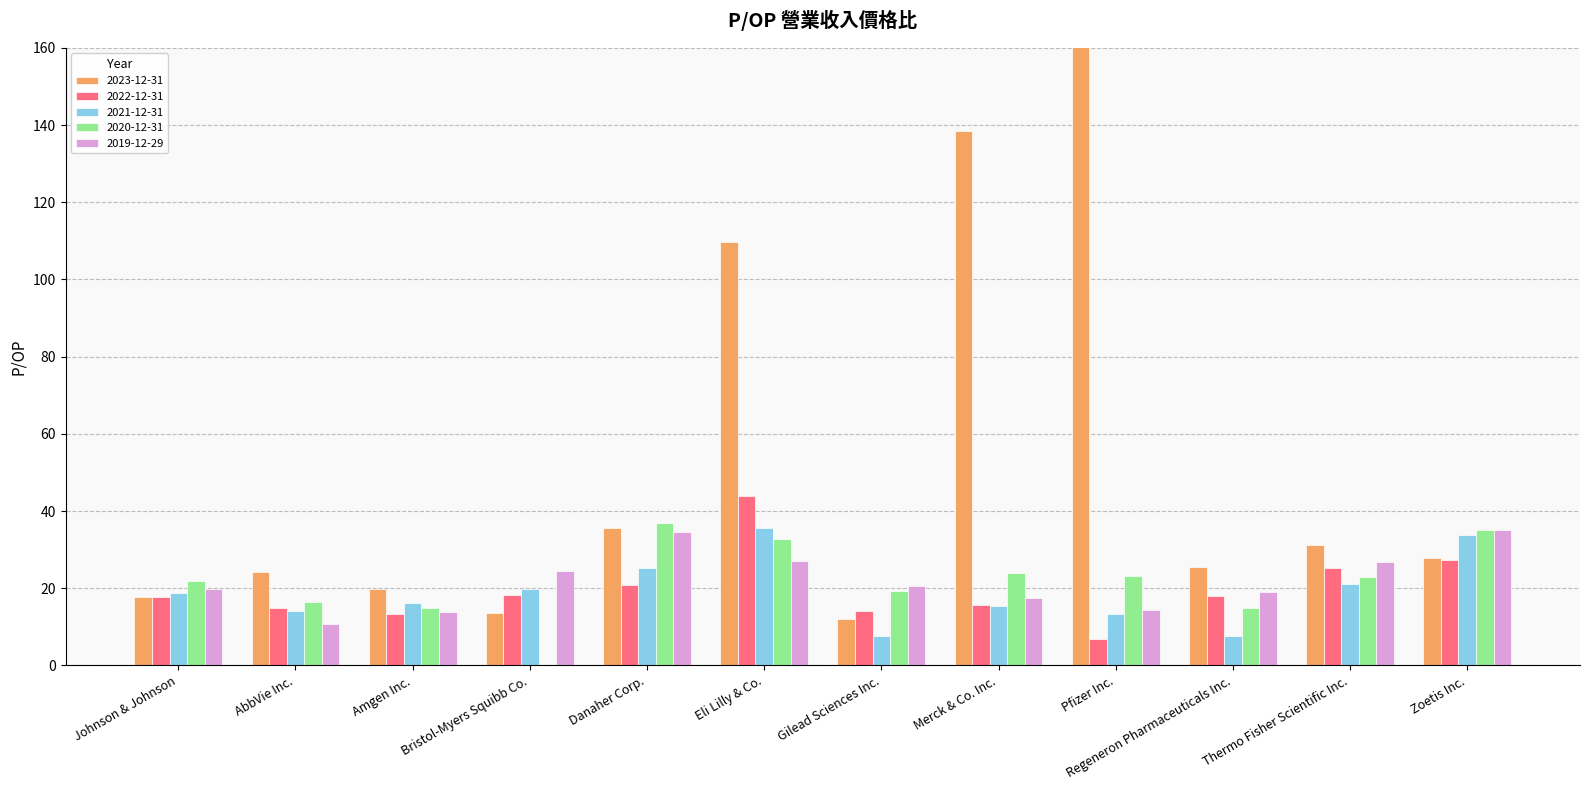

The 2019-12-29 series shows 28.4 at Johnson & Johnson. True or false?

False